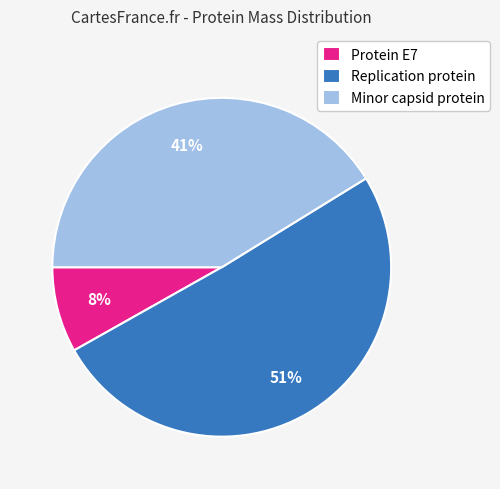

Is Replication protein the majority of the pie?

Yes